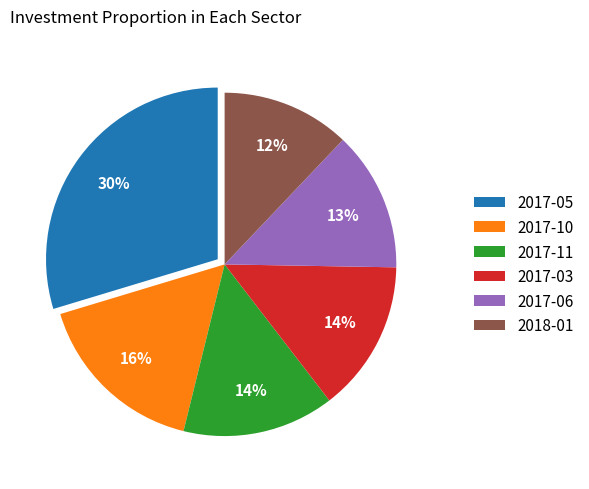

What is the ratio of the value at 2017-10 to the value at 2017-06?

1.2